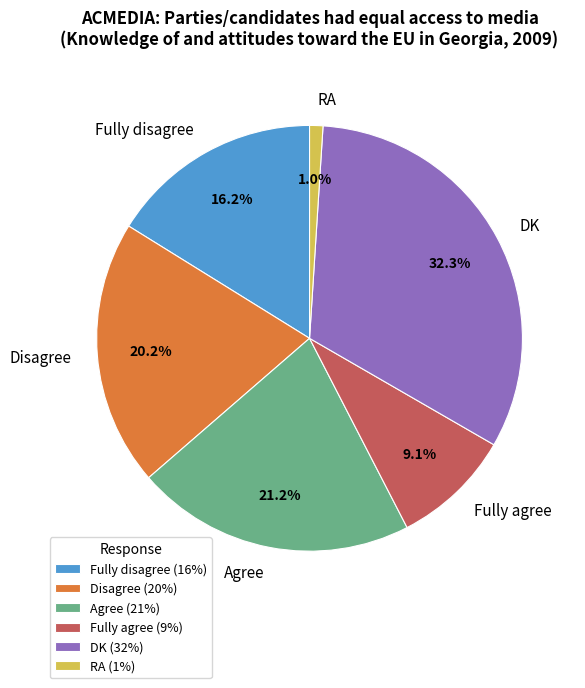

Does Fully disagree account for over 50% of the chart?

No